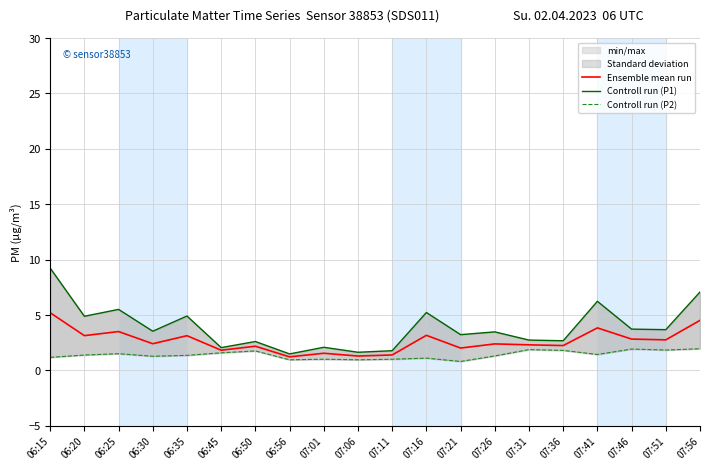

What is the label of the 18th point from the right?

06:25